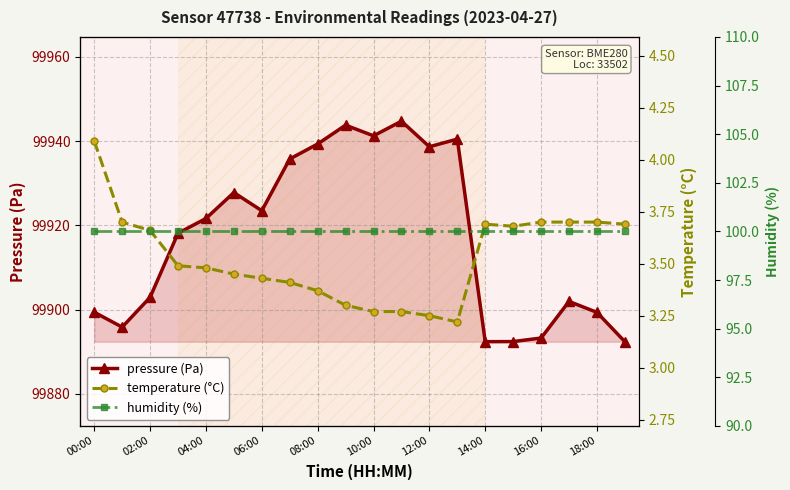

True or false: pressure has a value of 99944.7 at 11.

True